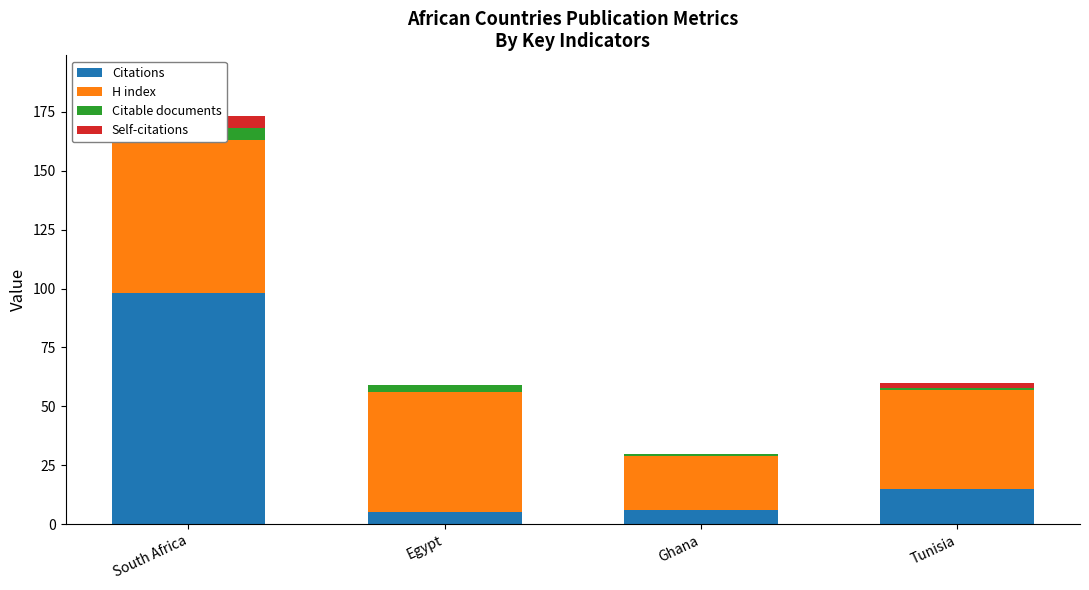

Reading right to left, transcribe all the data shown in this chart.

Citations: 15	6	5	98
H index: 42	23	51	65
Citable documents: 1	1	3	5
Self-citations: 2	0	0	5